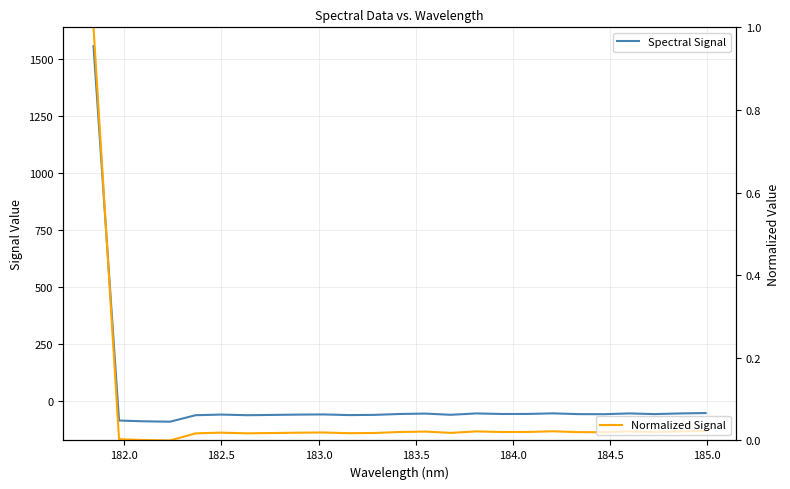

Count the number of data series in this chart.

2